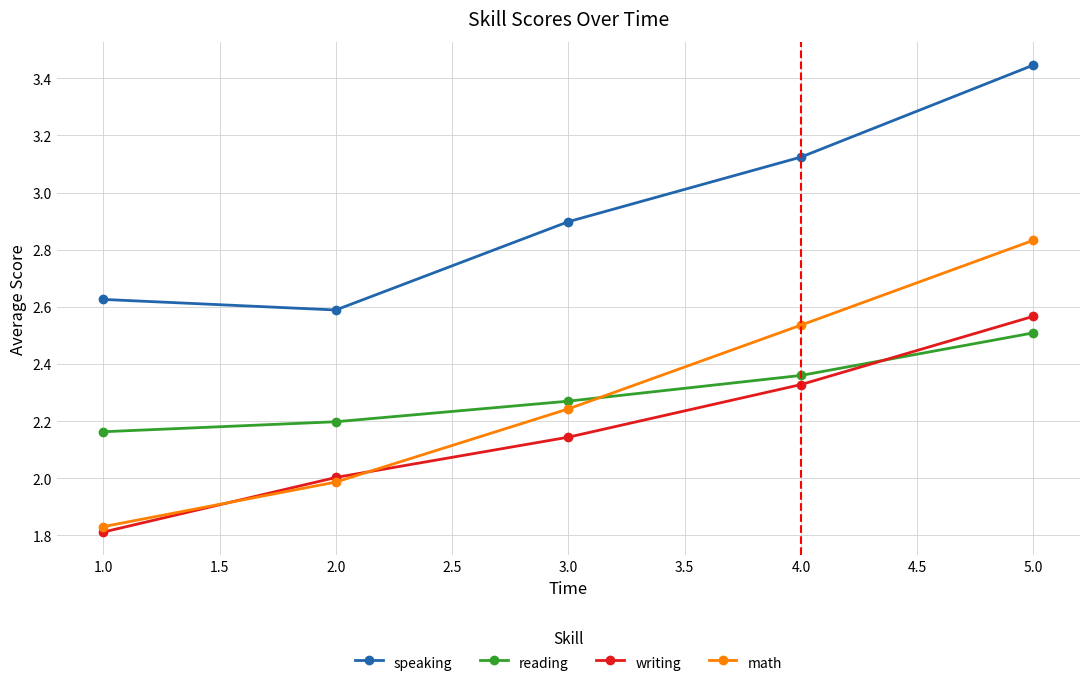

In speaking, how many points are lower than both neighbors (excluding endpoints)?

1